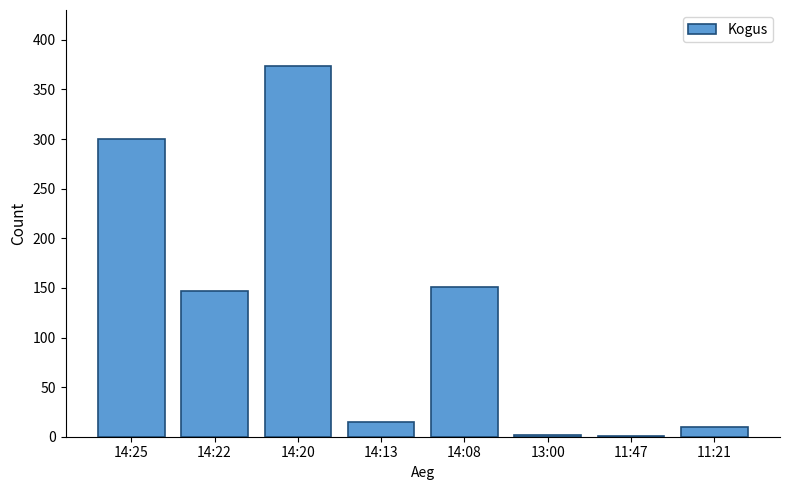

What is the maximum value shown in the chart?

374